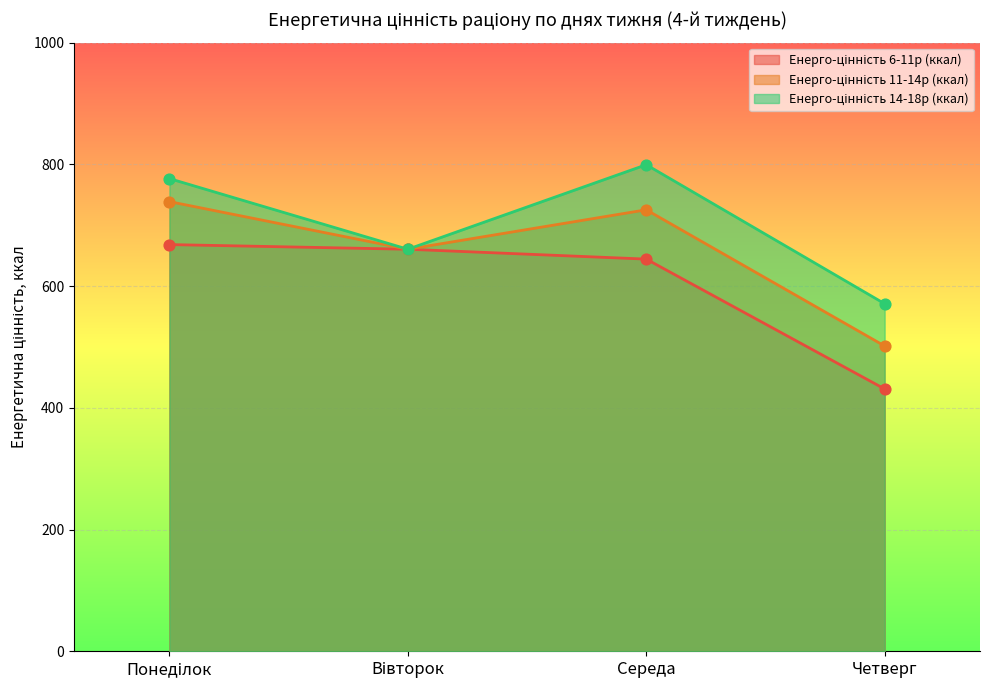

Which series has the largest total across all categories?

Енерго-цінність 14-18р (ккал)